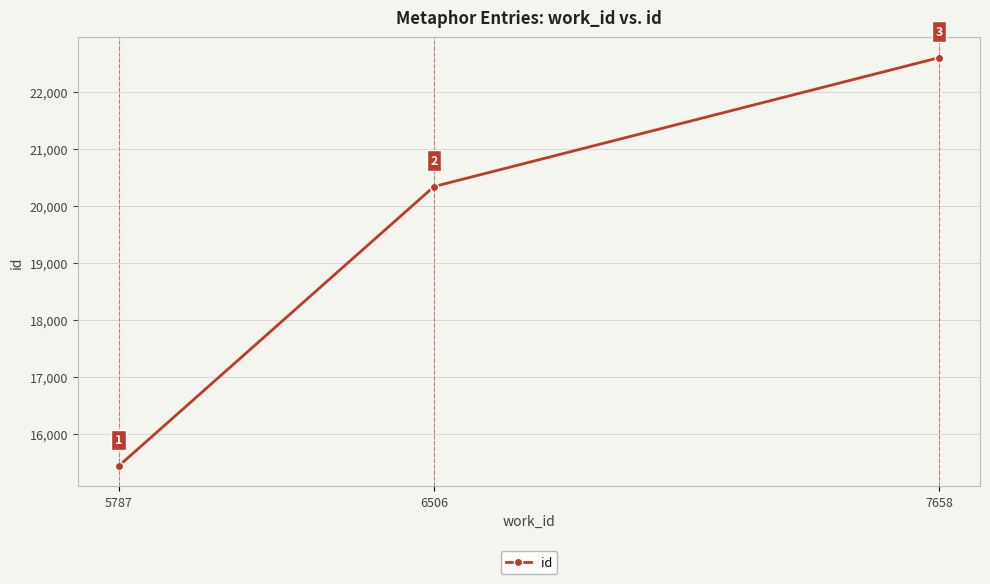

Where is the data nearest to the value 19025?

6506